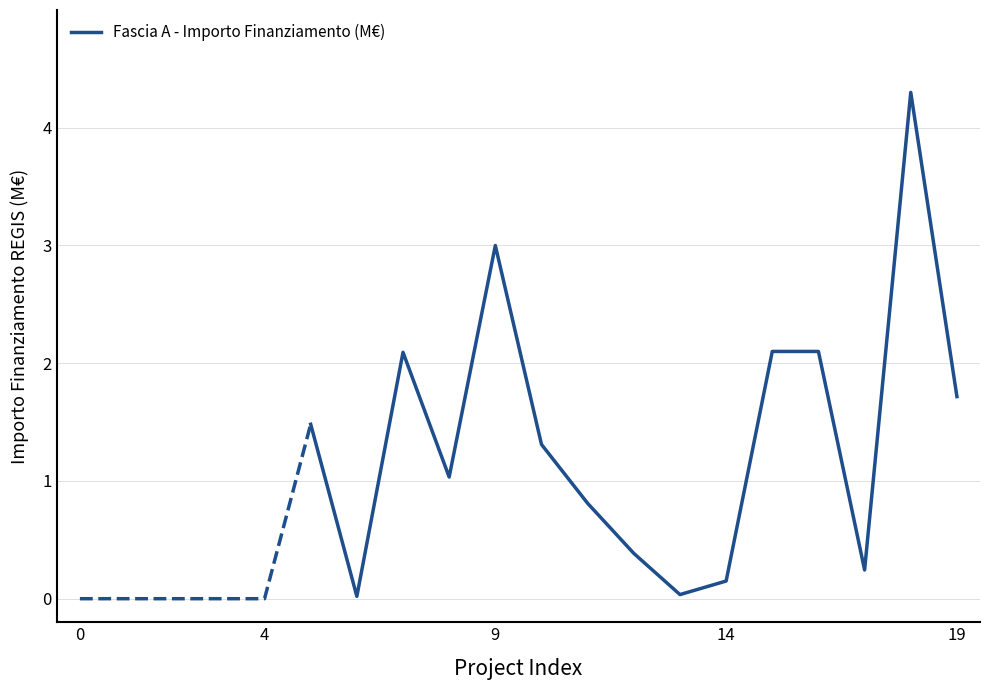

What is the maximum value for Fascia A - Importo Finanziamento (M€)?

4.3